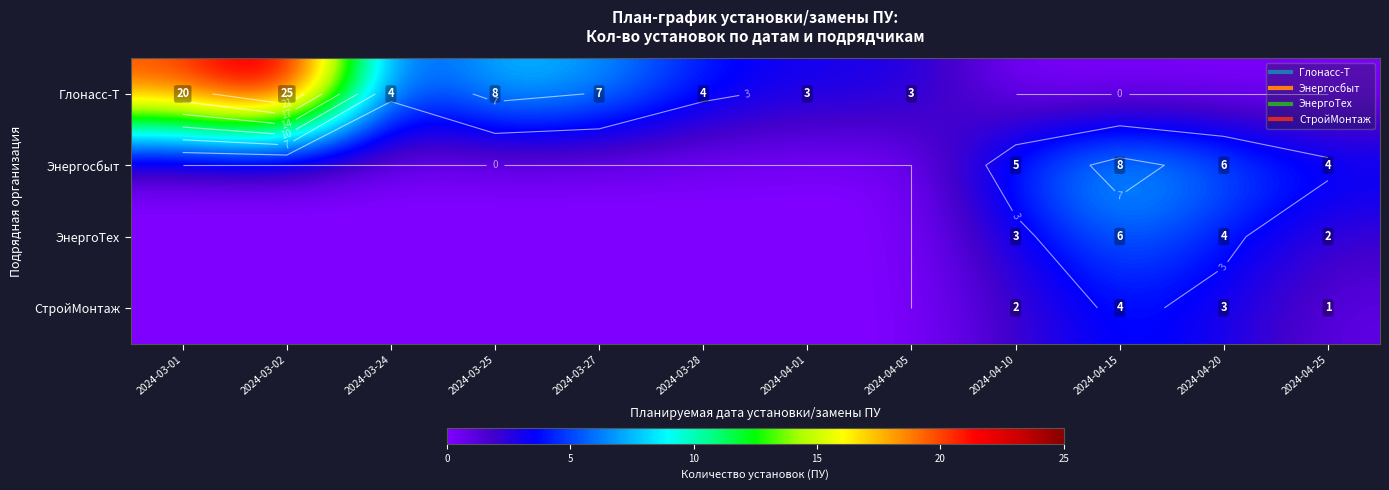

The Глонасс-Т series shows 4 at 2024-03-24. True or false?

True